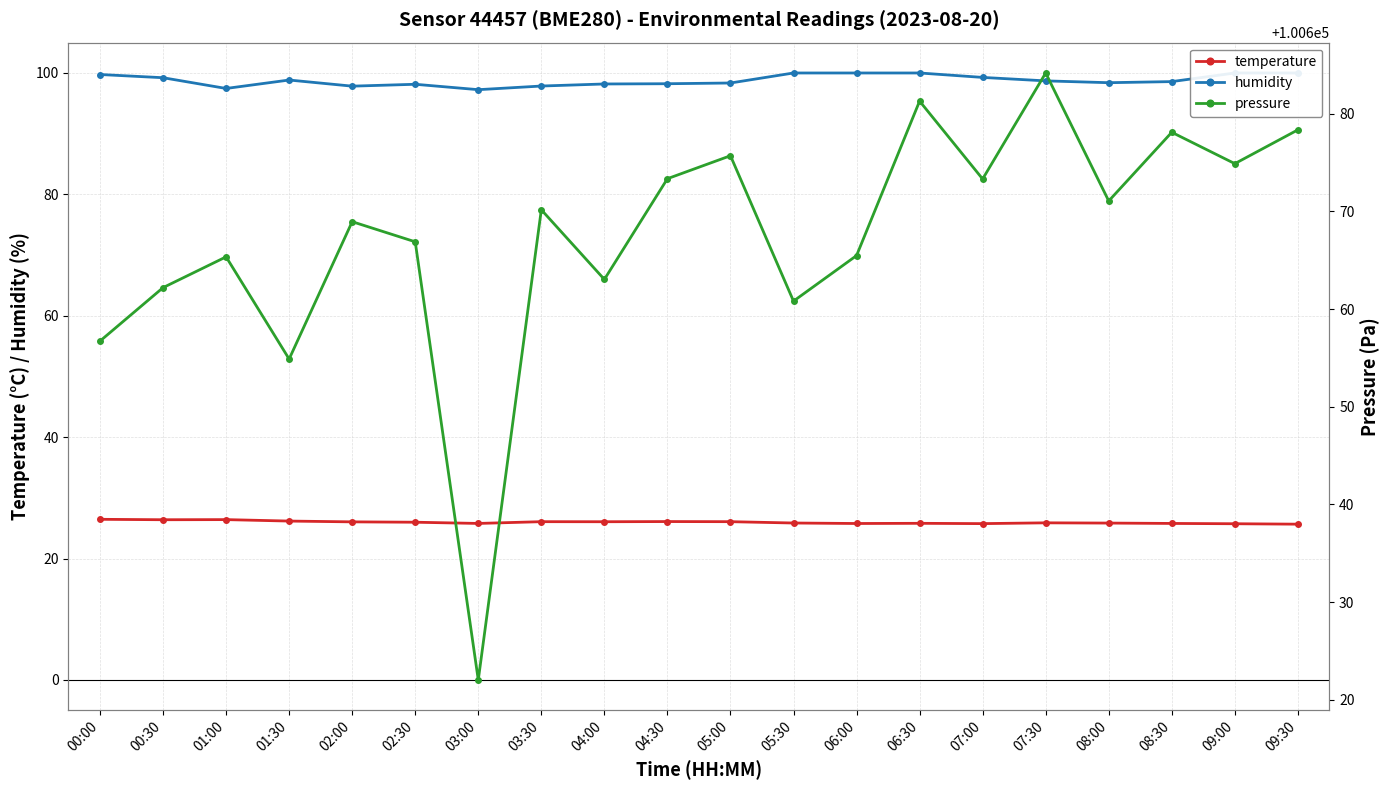

Which series changed the most between 00:00 and 04:30?

pressure